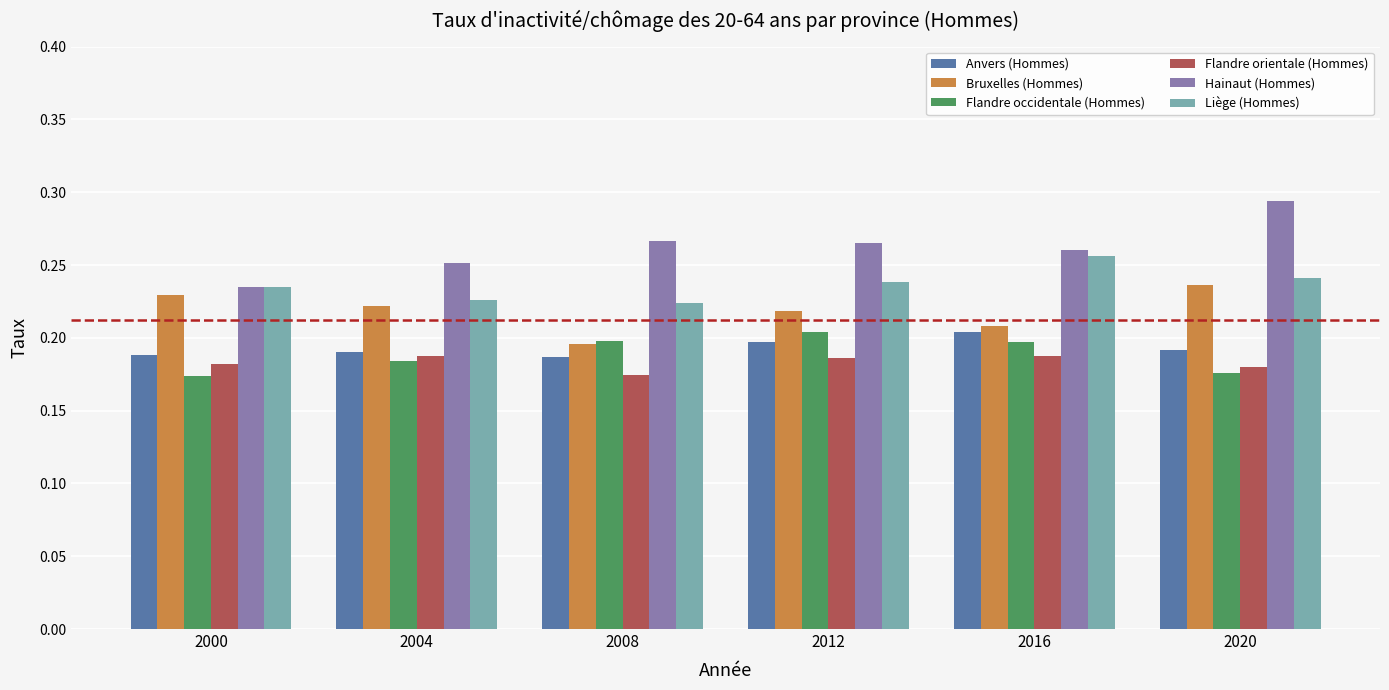

What is the sum of the Hainaut (Hommes) values at 2000 and 2012?

0.5